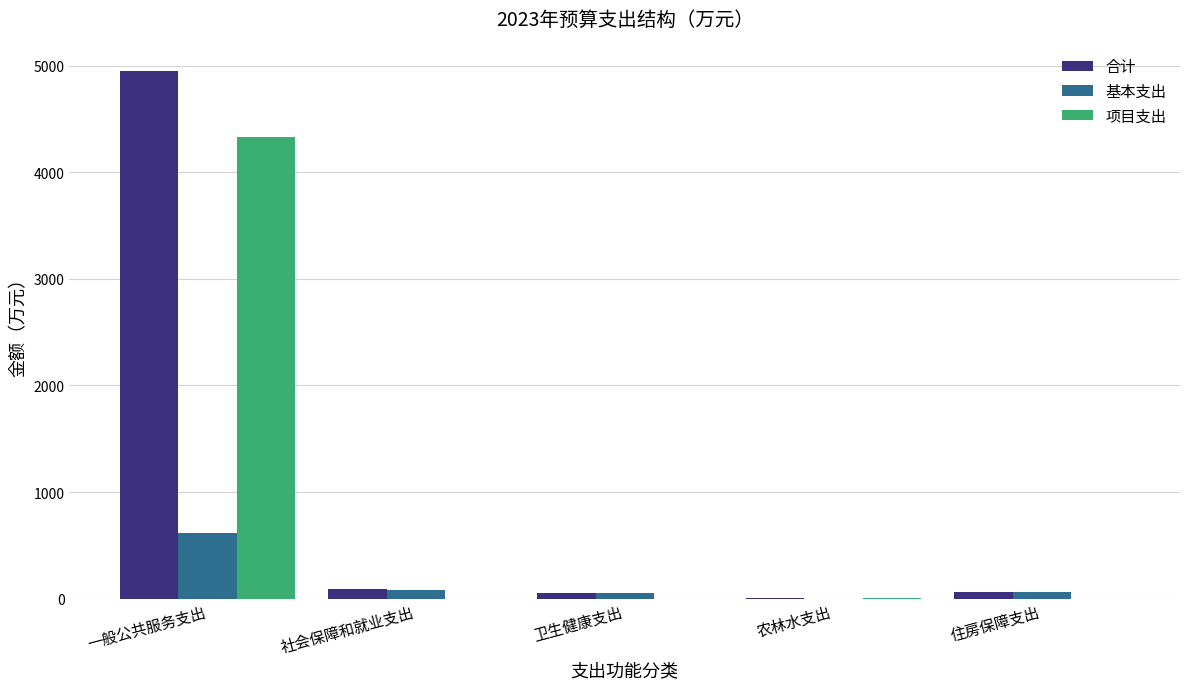

What is the greatest value displayed?

4951.6